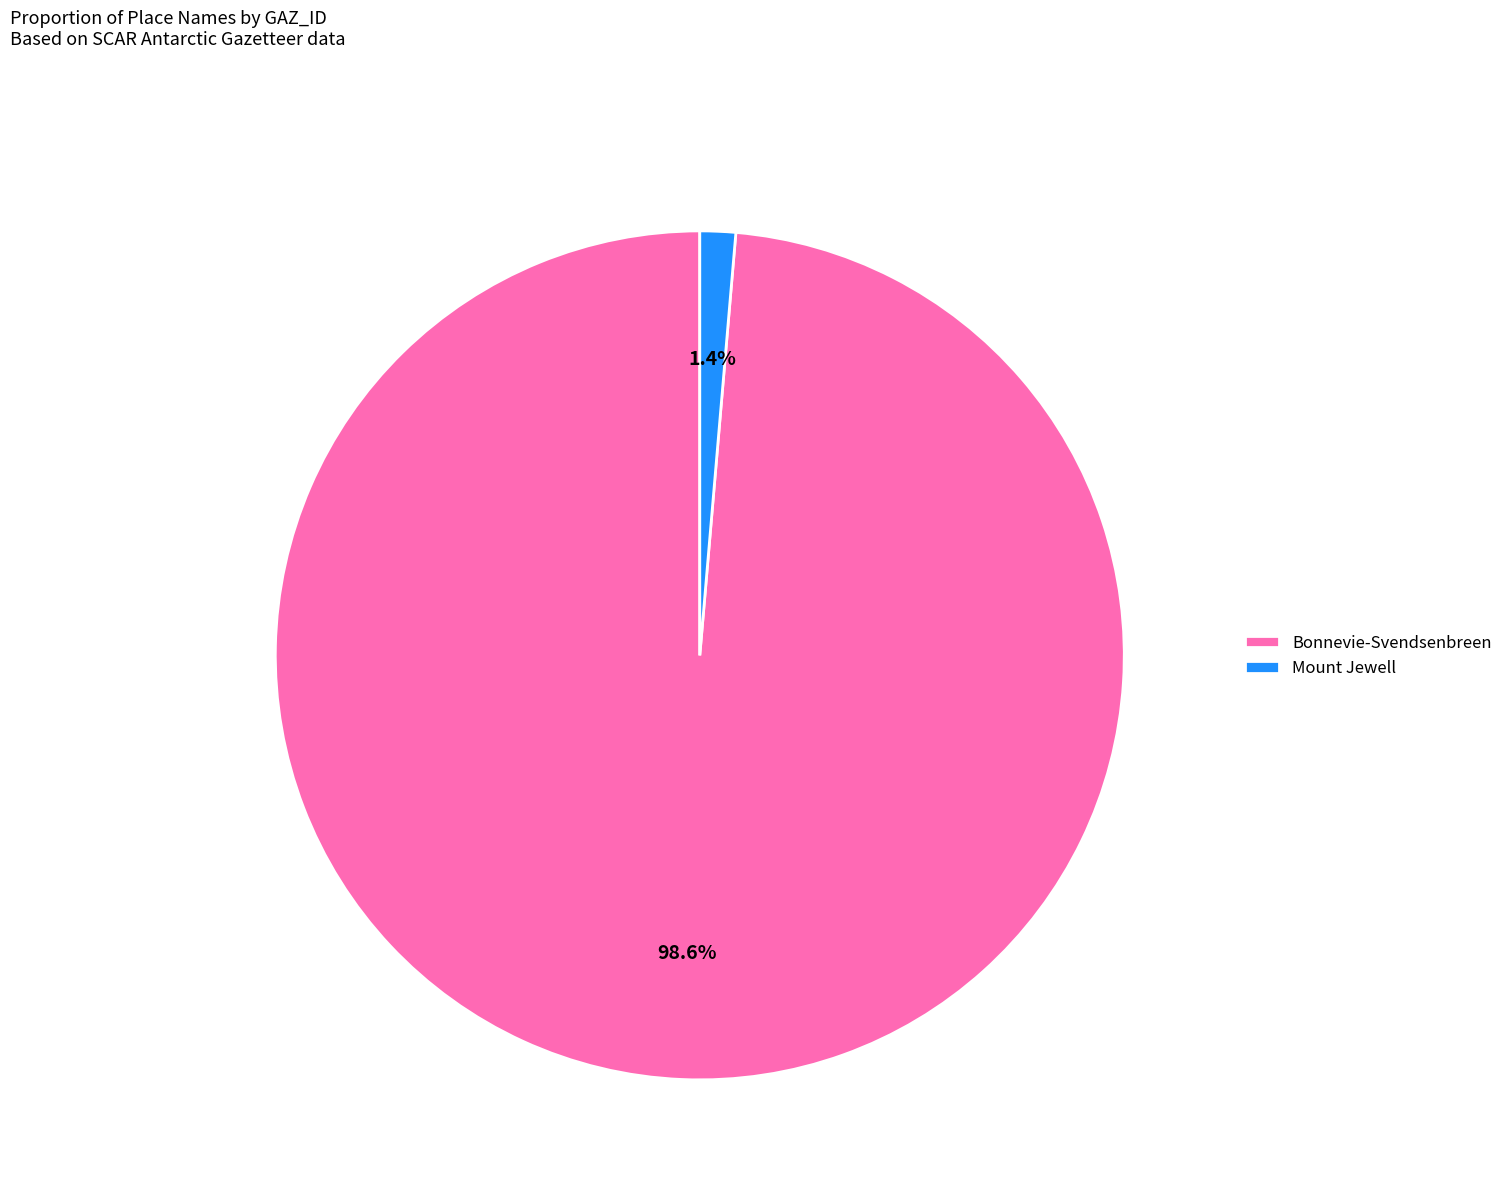

How many slices are in this pie chart?

2